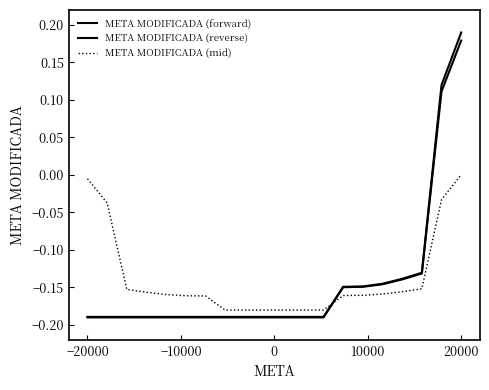

How many categories are shown in the chart?

20